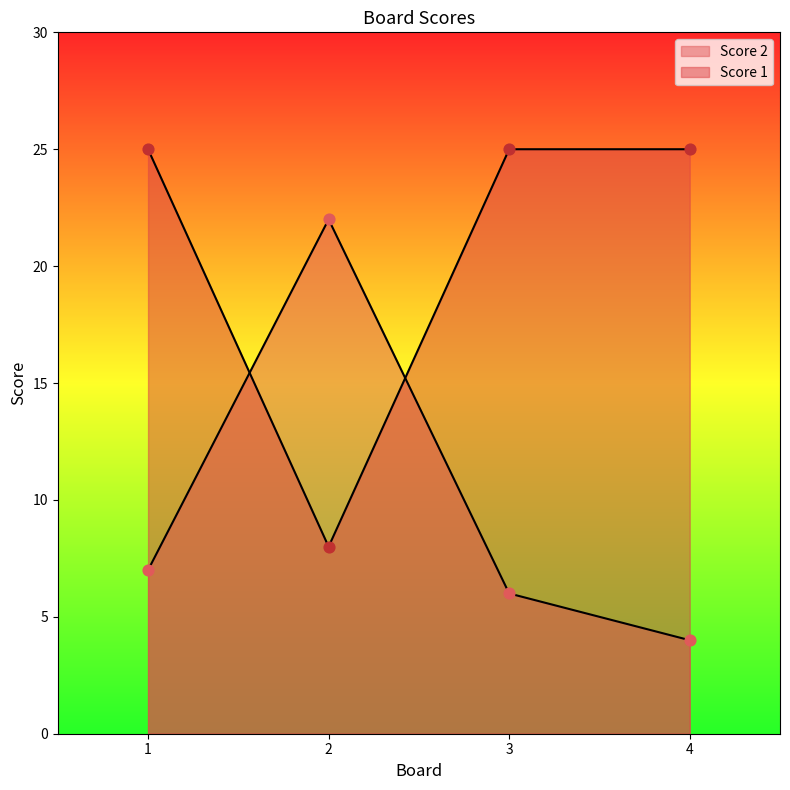

What is the total value across all series at 4?

29